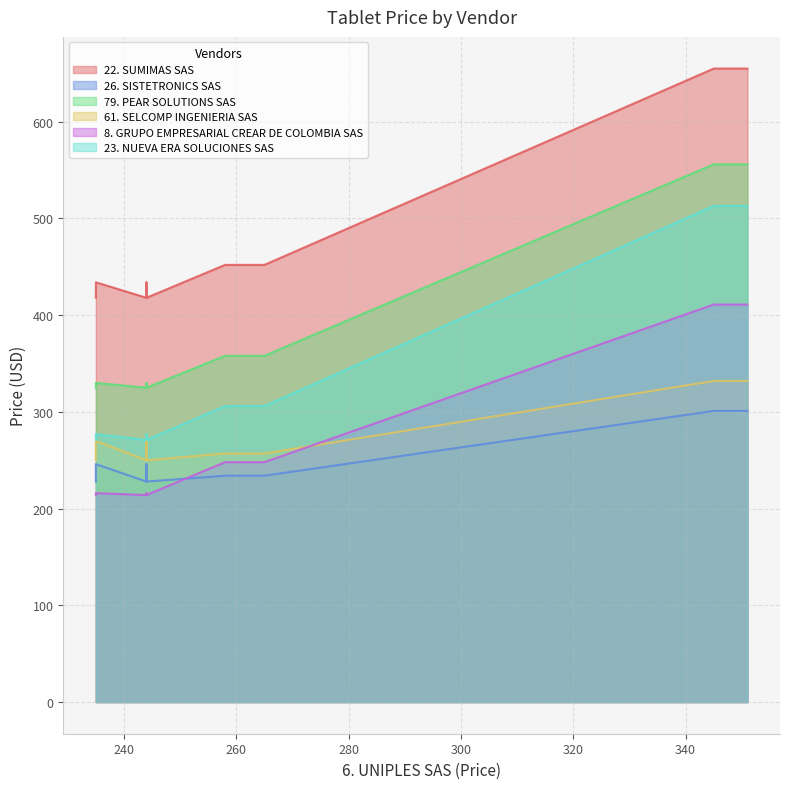

Is the value of 79. PEAR SOLUTIONS SAS at ETP-TBF-7 greater than the value of 8. GRUPO EMPRESARIAL CREAR DE COLOMBIA SAS at ETP-TBF-1?

Yes